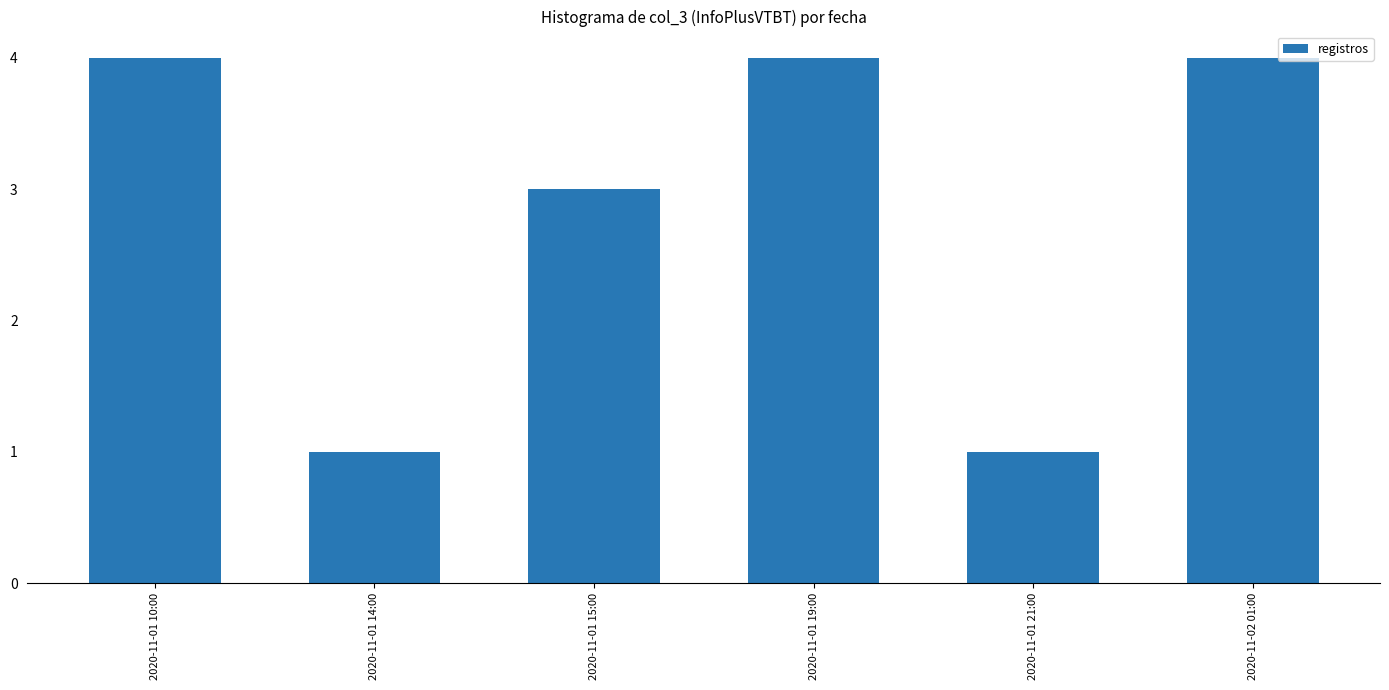

What position from the left is 2020-11-01 10:00?

1